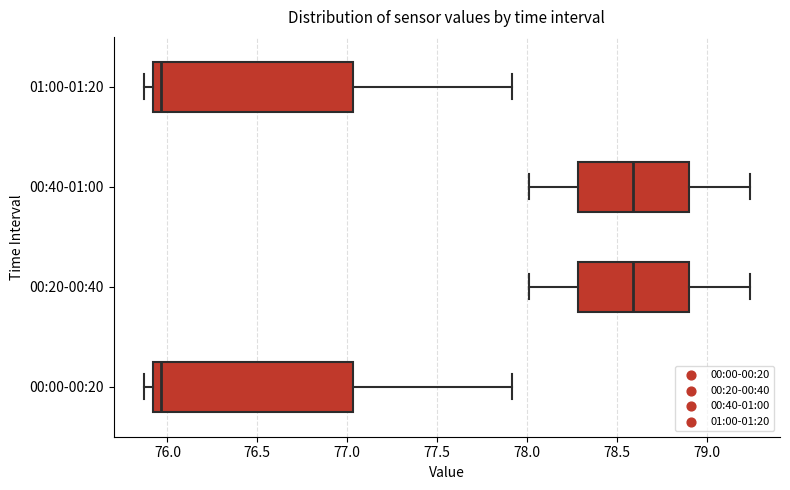

Reading bottom to top, transcribe this box plot: for each box, give where its median line is, the range the box spans, and where its two whiskers end, as read against the x-axis. The values are not printed on the chart, so give them approximately, as read against the axis.

00:00-00:20: median 75.95, box 75.90 to 77.05, whiskers 75.85 to 77.90
00:20-00:40: median 78.60, box 78.30 to 78.90, whiskers 78.00 to 79.25
00:40-01:00: median 78.60, box 78.30 to 78.90, whiskers 78.00 to 79.25
01:00-01:20: median 75.95, box 75.90 to 77.05, whiskers 75.85 to 77.90